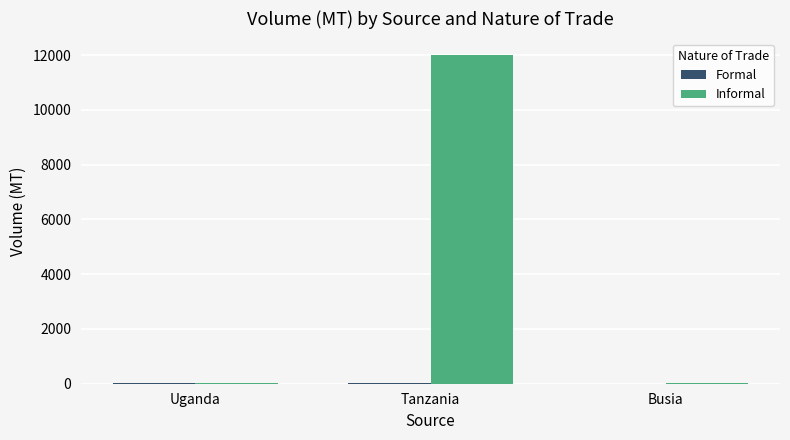

Which series changed the most between Tanzania and Busia?

Informal